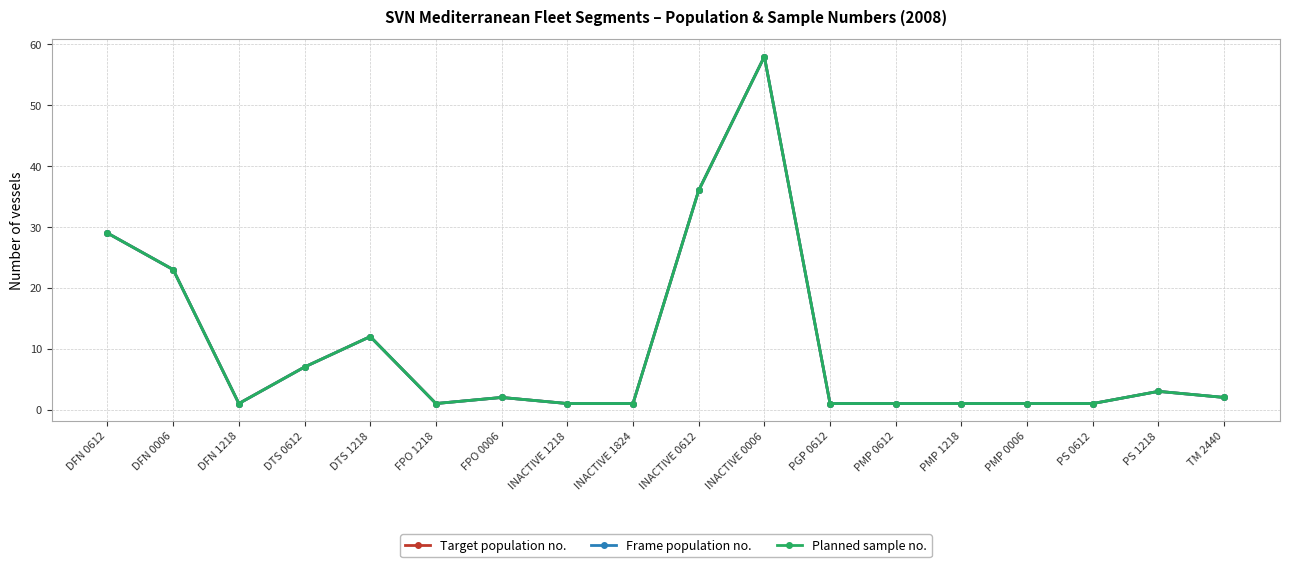

The Target population no. series shows 2 at DTS 0612. True or false?

False